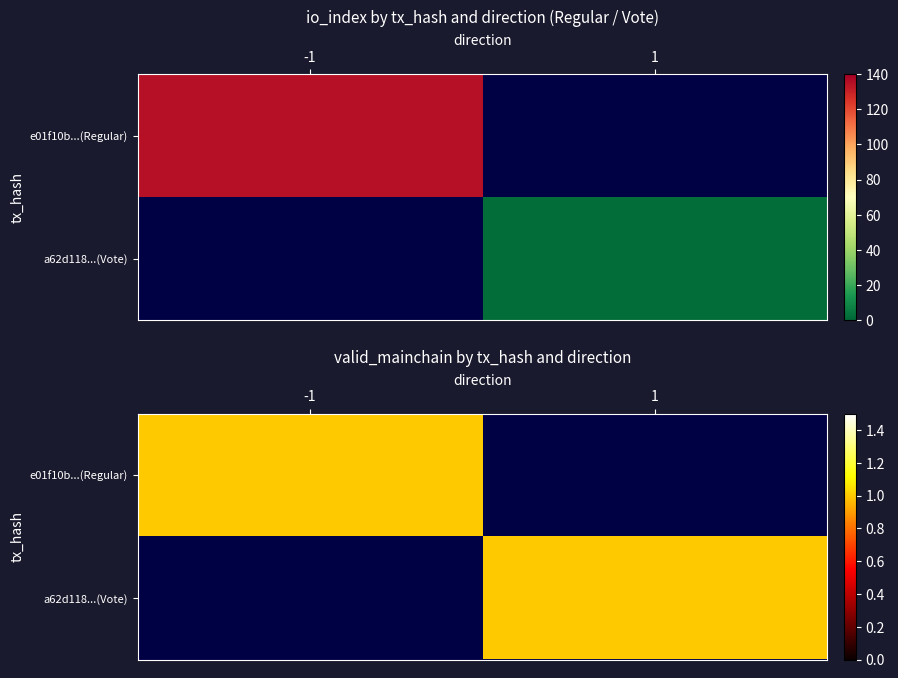

What is the difference between the e01f10b12538ce031e19e2f9438cacf2f9b4d3c values at io_index and direction?

136